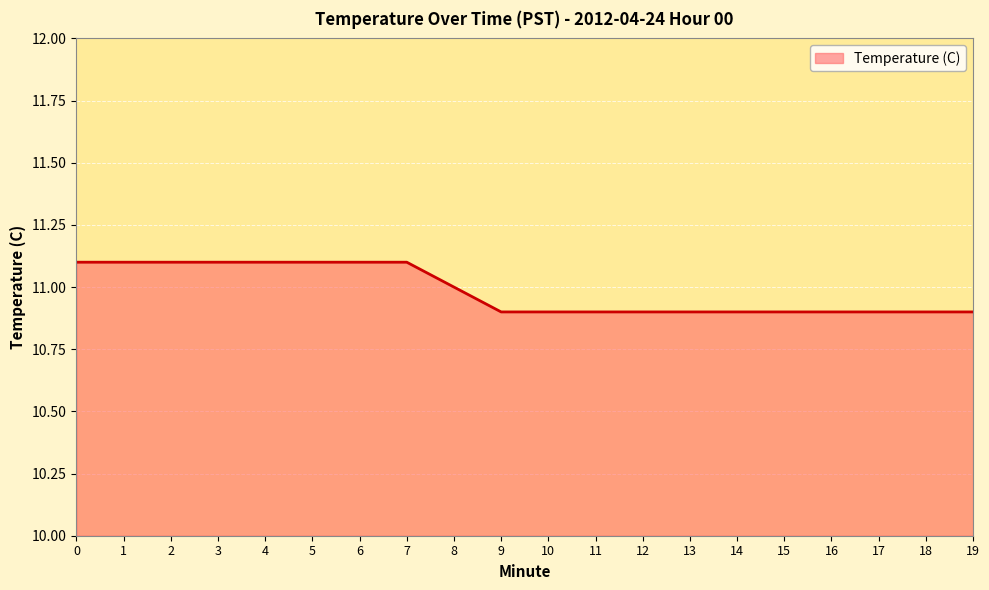

Approximately how many times larger is the value at 15 compared to 8?

1.0